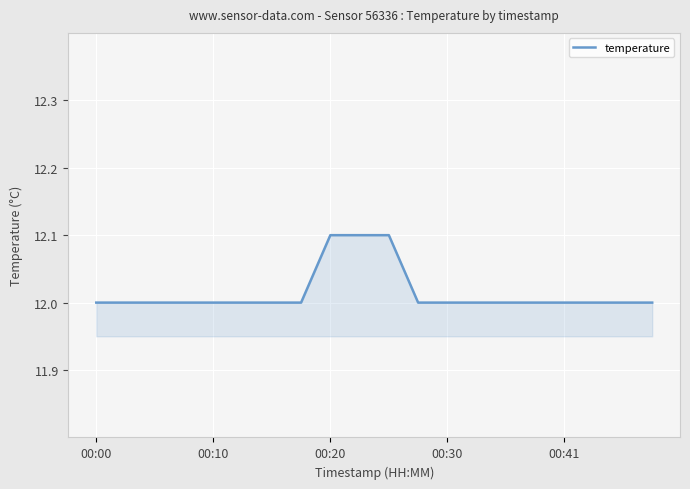

What is the minimum value shown in the chart?

12.0